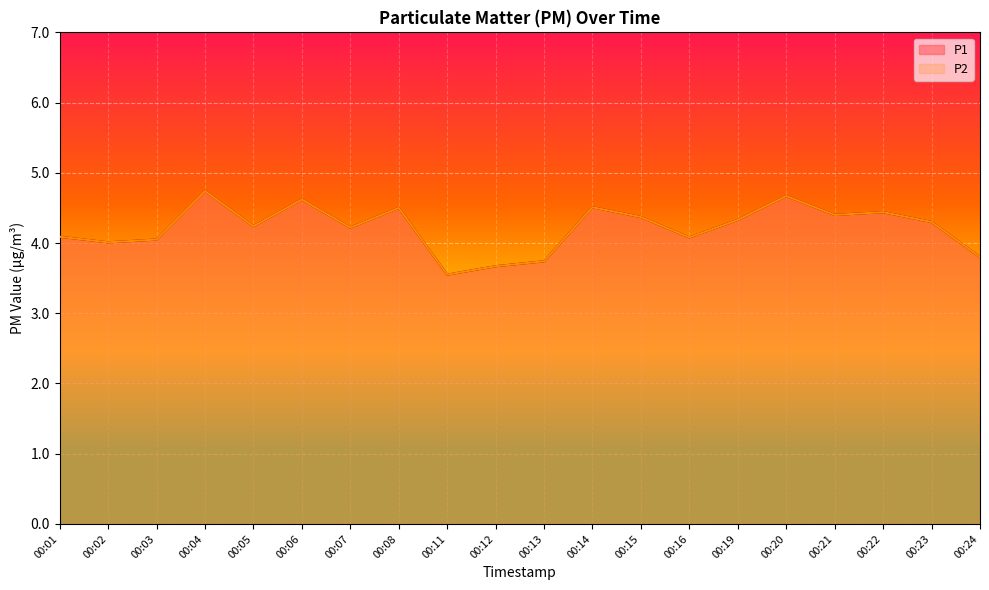

True or false: P2 and P1 intersect in this chart.

False